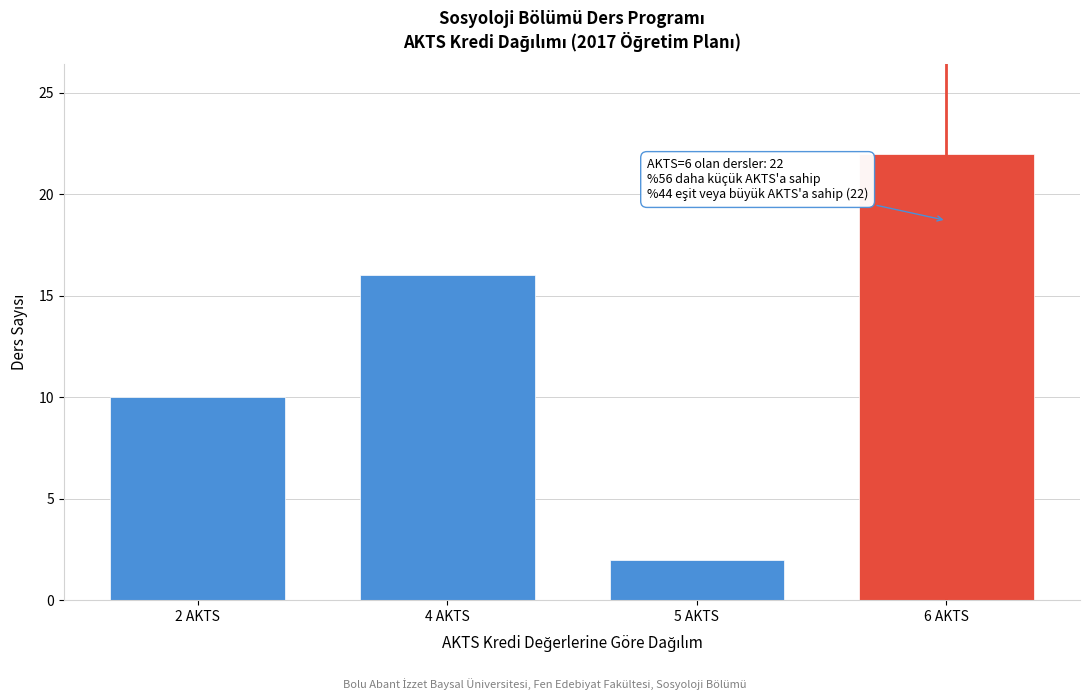

Reading right to left, extract all data points from this chart.

22	2	16	10